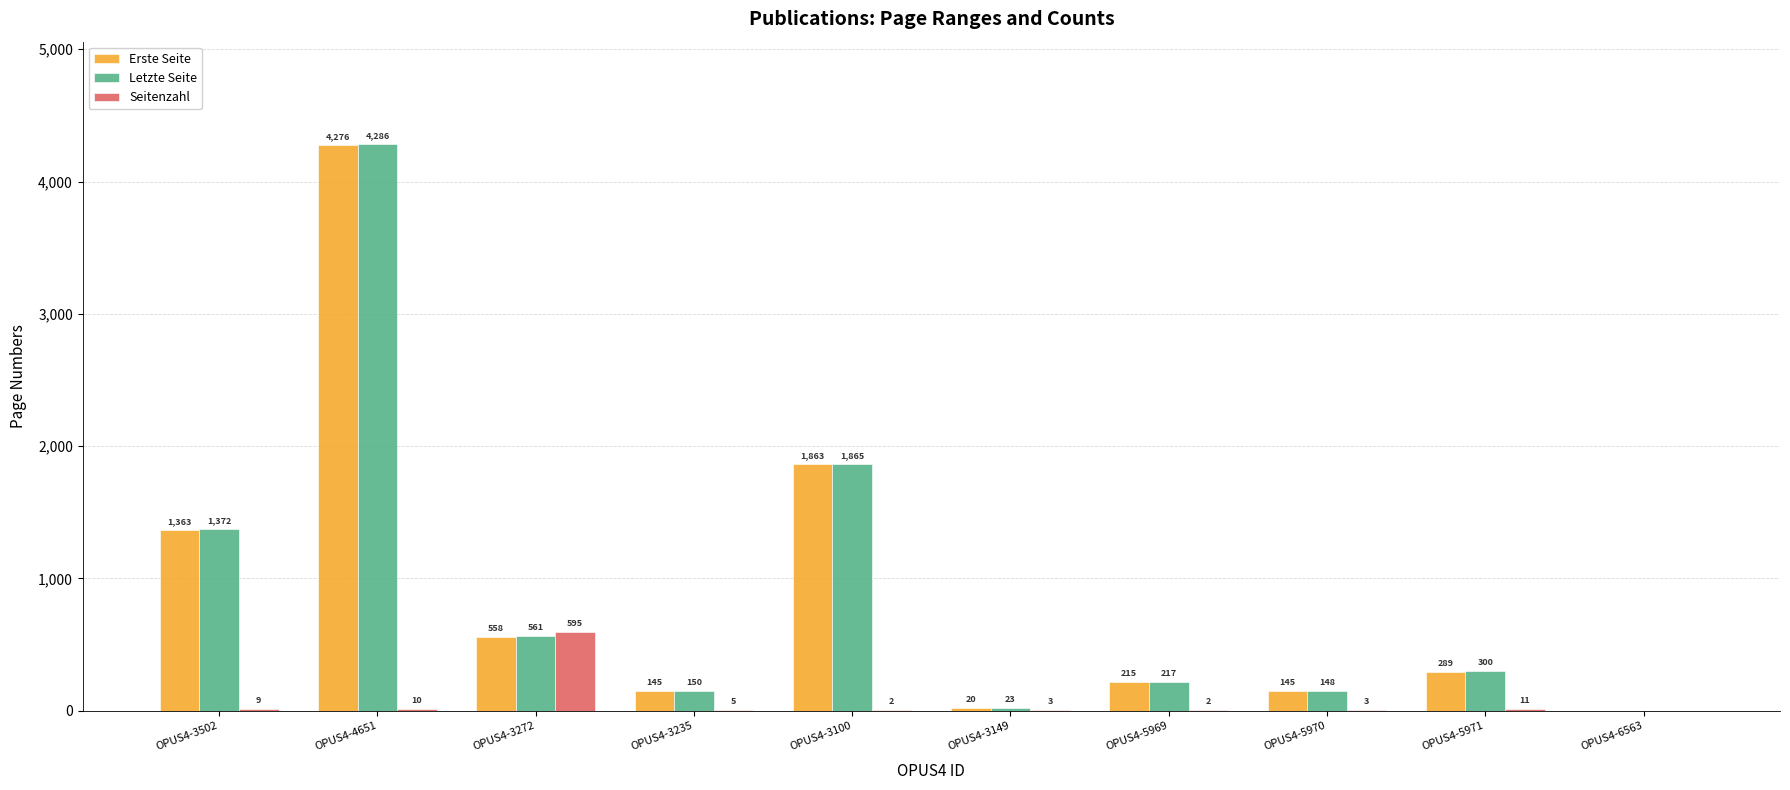

Which category has the highest value across all series?

OPUS4-4651